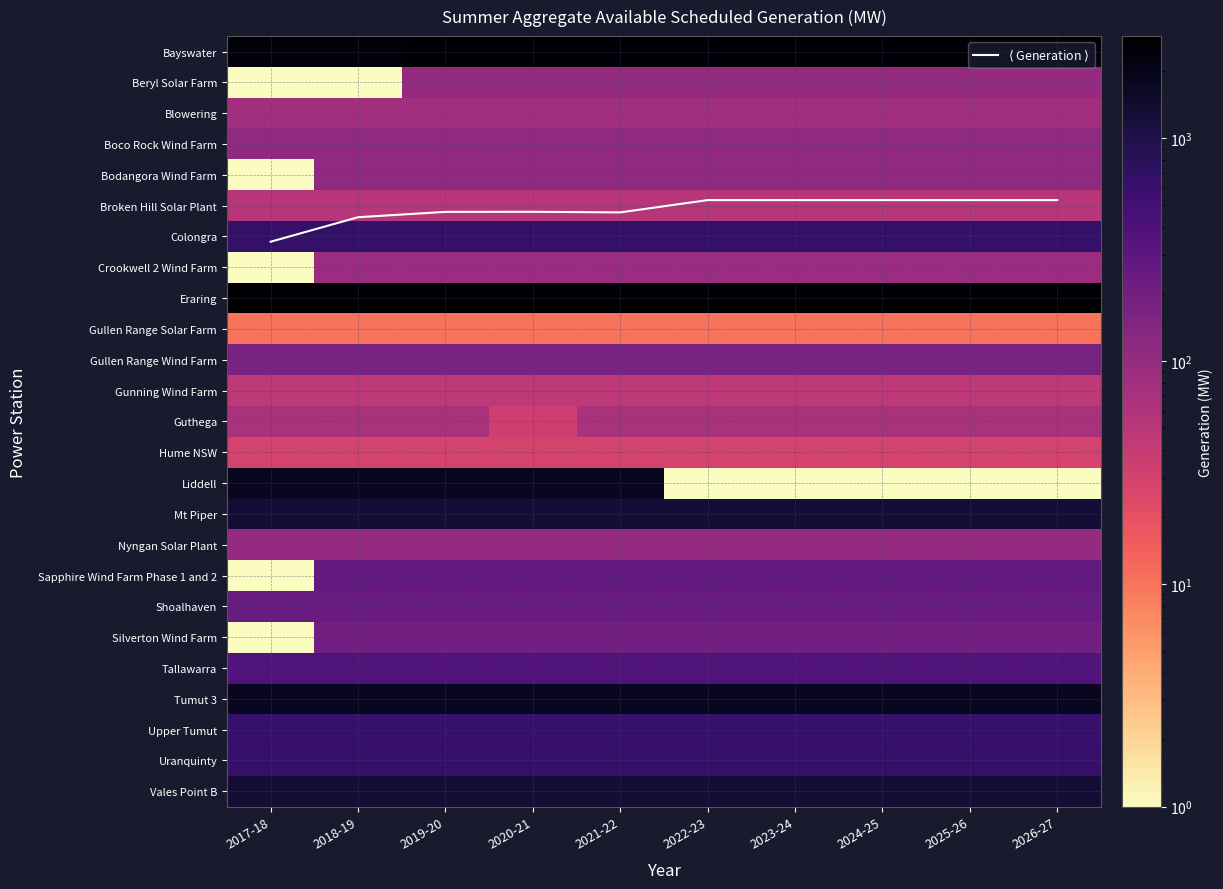

The value of Colongra at 2023-24 is 648.0. True or false?

True